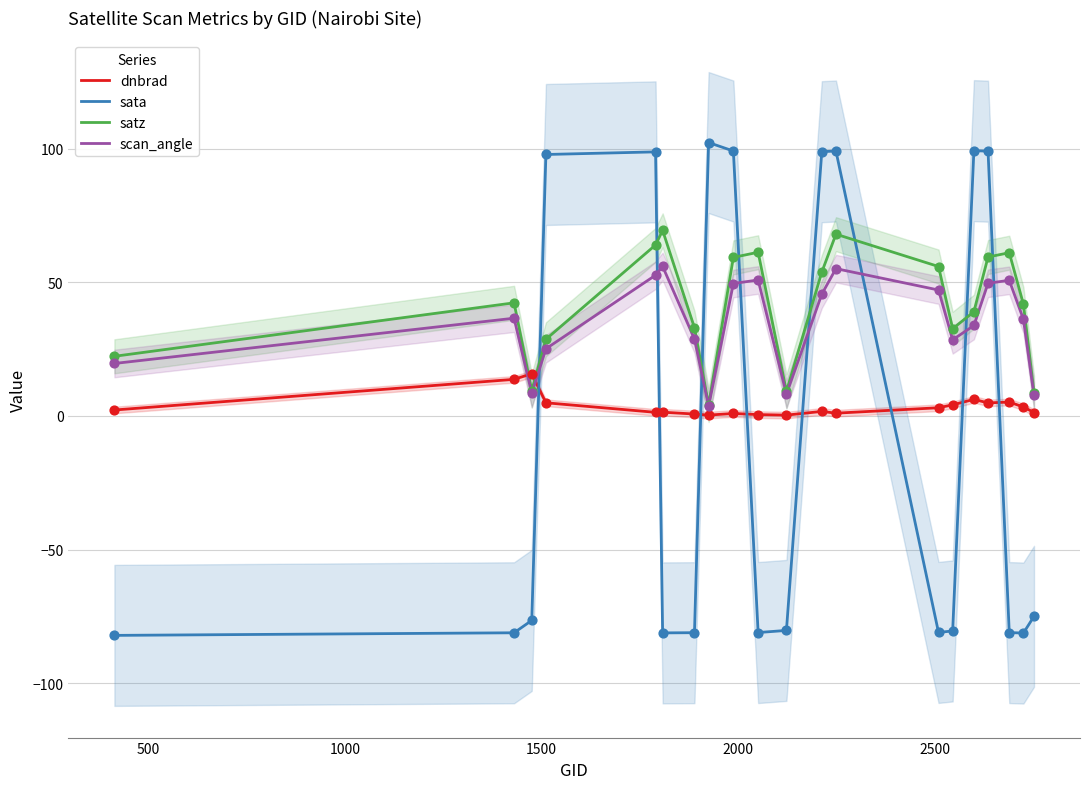

After their last crossing, which series has the higher values: scan_angle or sata?

scan_angle